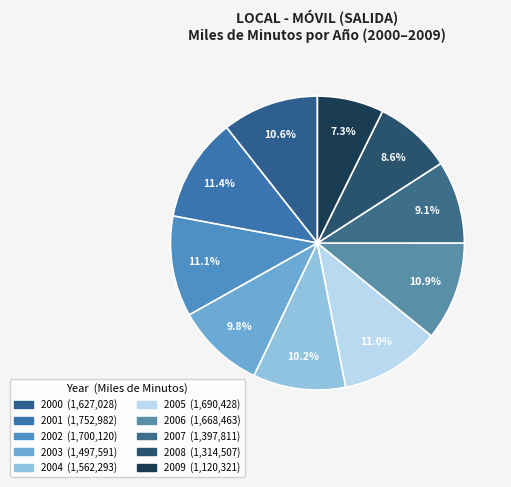

Which has a higher value, 2005 or 2003?

2005